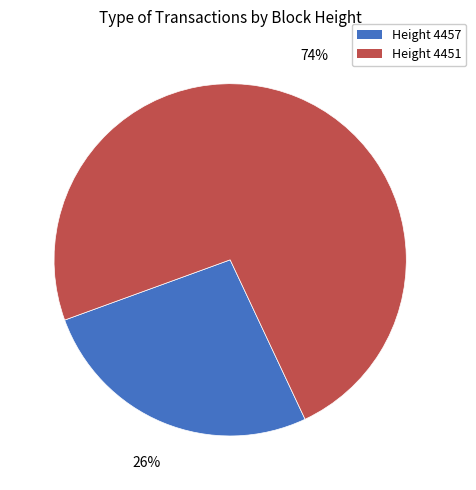

To the nearest percent, what portion does Height 4451 represent?

74%